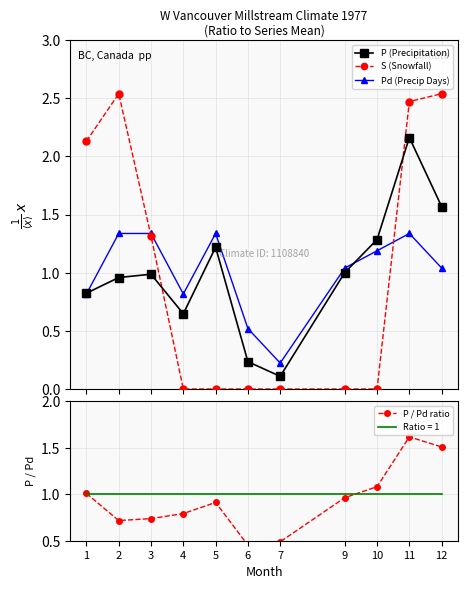

How many interior local valleys does the P (Precipitation) series have?

2